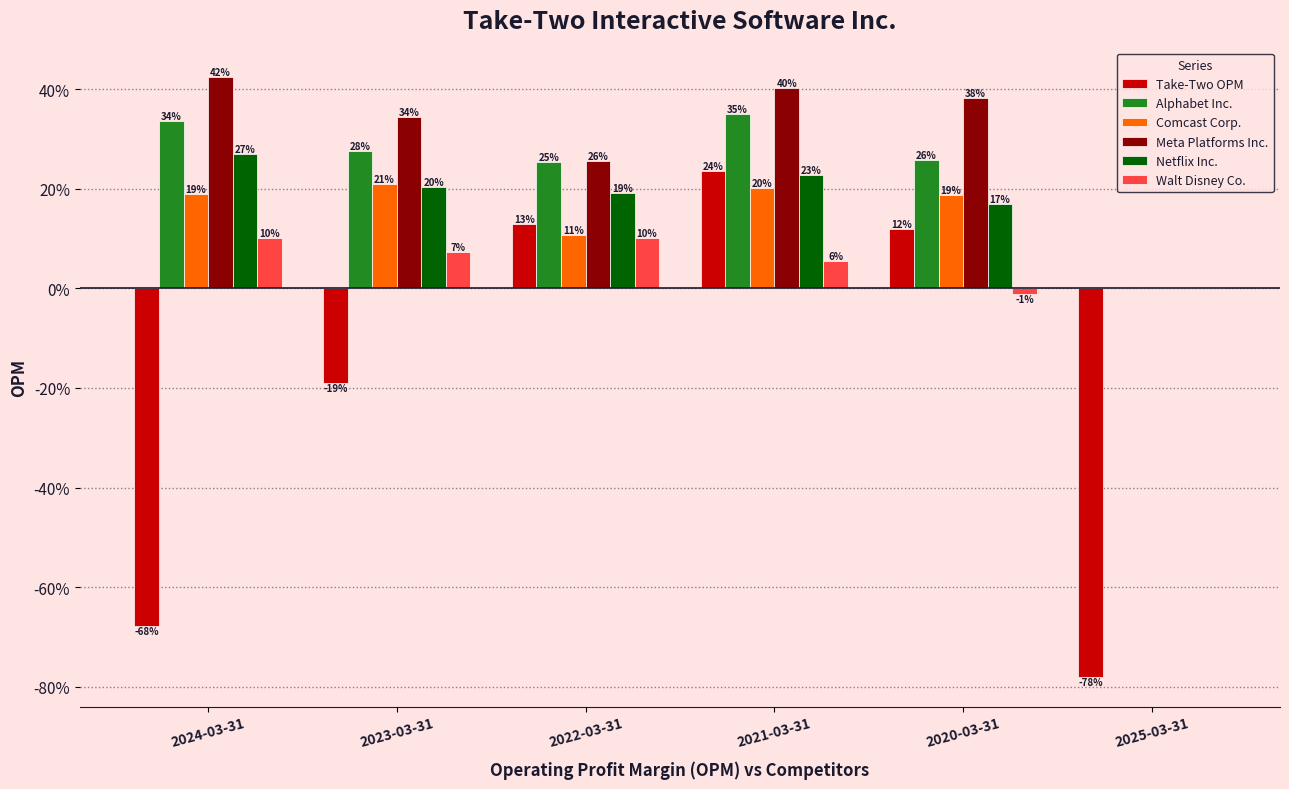

What are all the series names shown in the legend?

Take-Two OPM, Alphabet Inc., Comcast Corp., Meta Platforms Inc., Netflix Inc., Walt Disney Co.